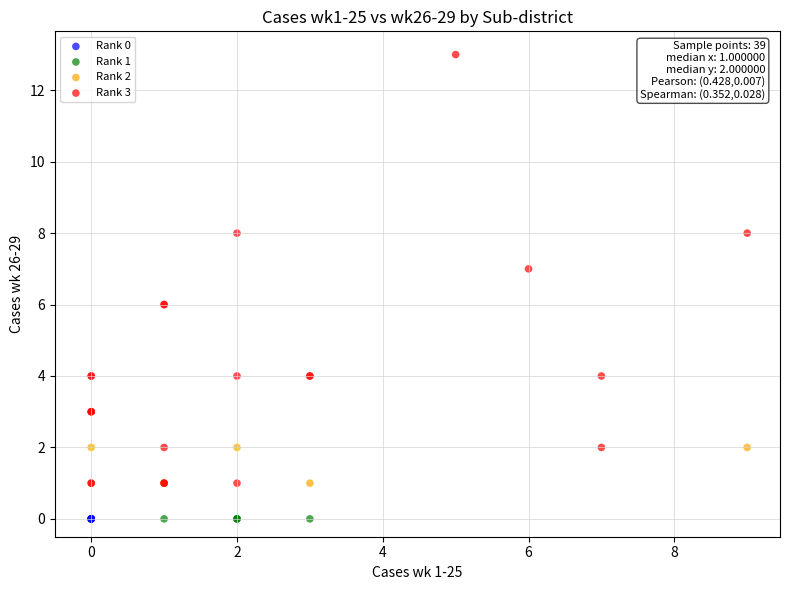

Which series contains the highest Y value?

Rank 3